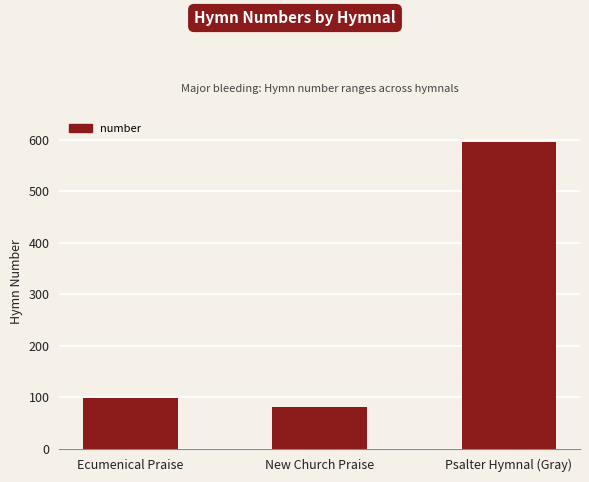

List the labels in order of value, smallest first.

New Church Praise, Ecumenical Praise, Psalter Hymnal (Gray)